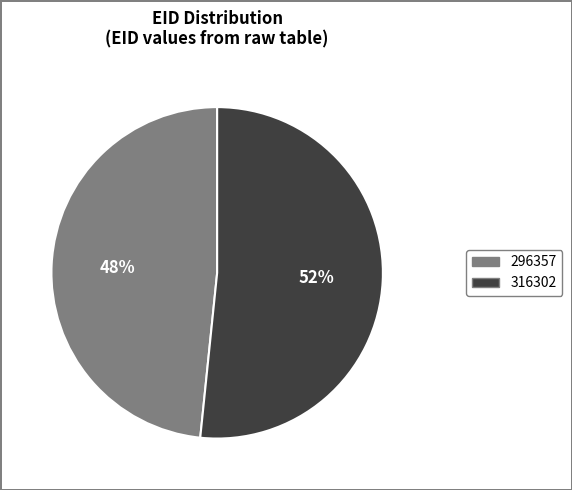

Combined, do 296357 and 316302 account for over 50%?

Yes